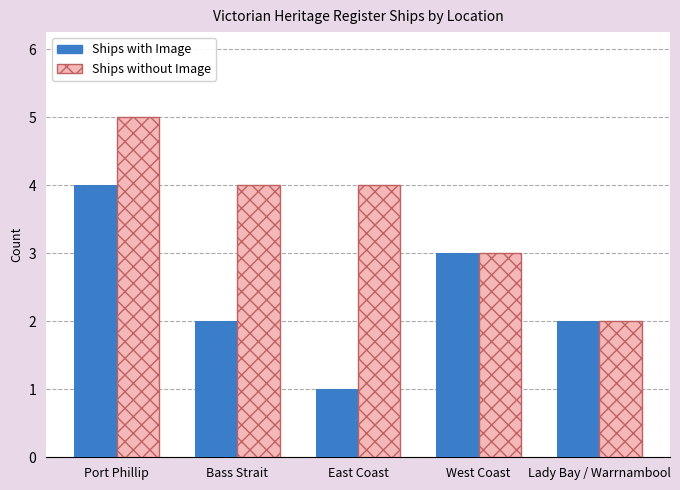

What is the label of the 2nd bar from the left?

Bass Strait